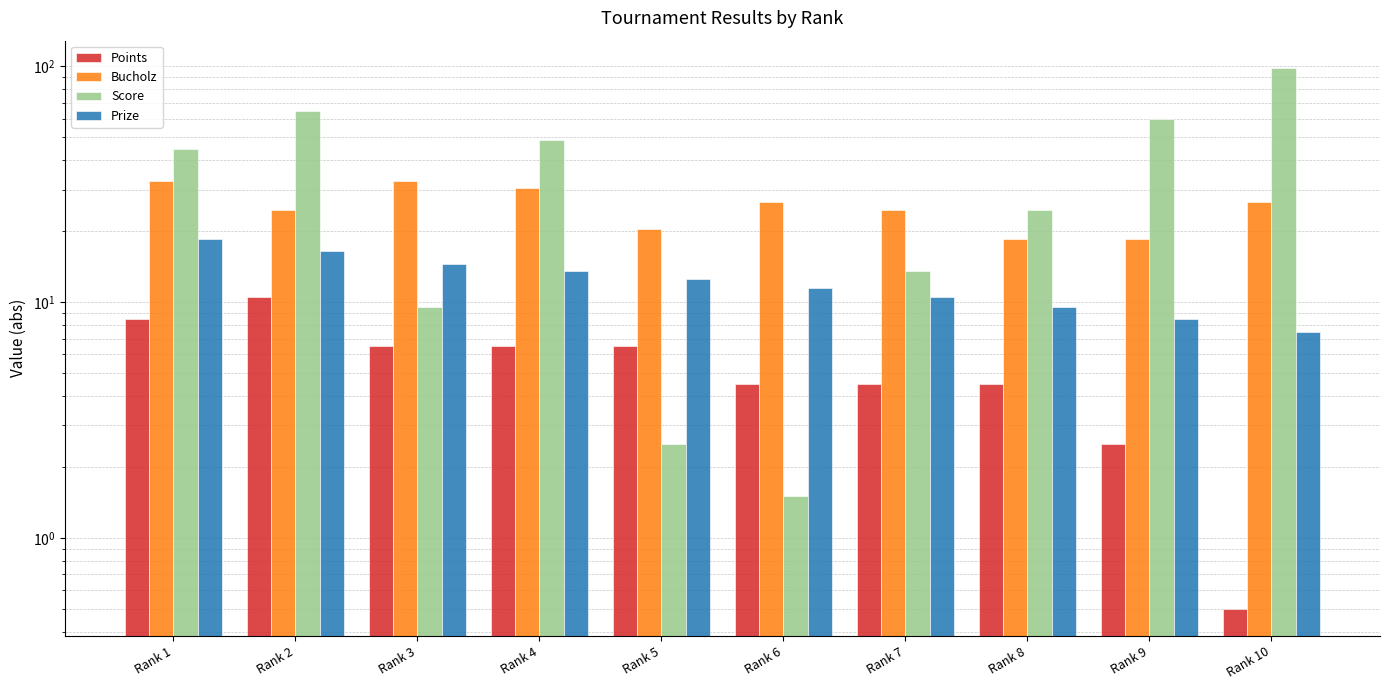

At which label is Score closest to 50?

Rank 4